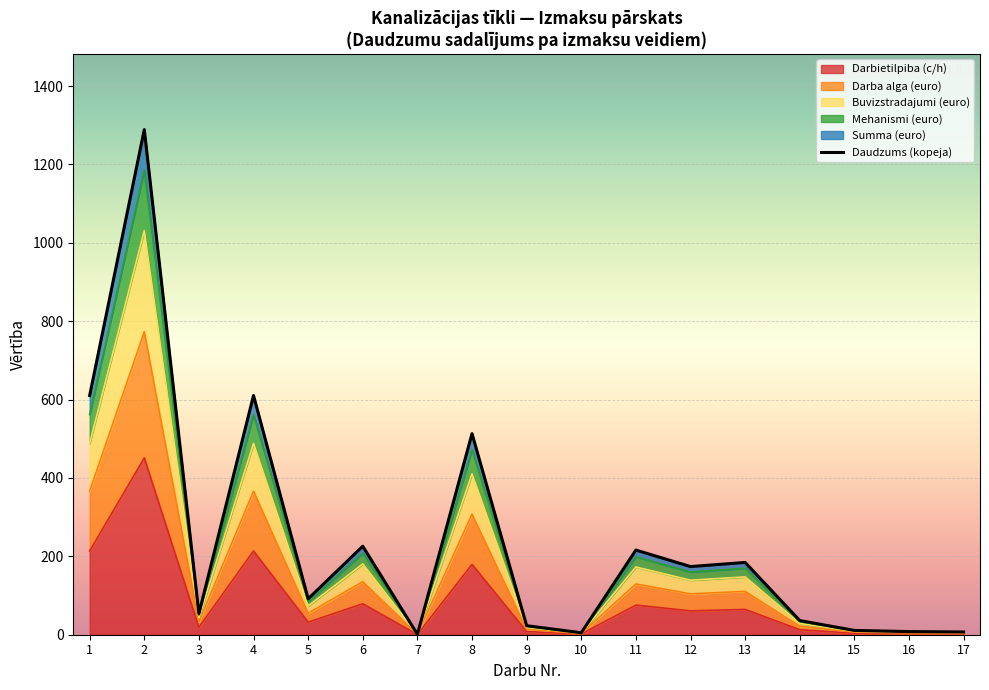

What is the difference between the values at 7 and 3?

53.1